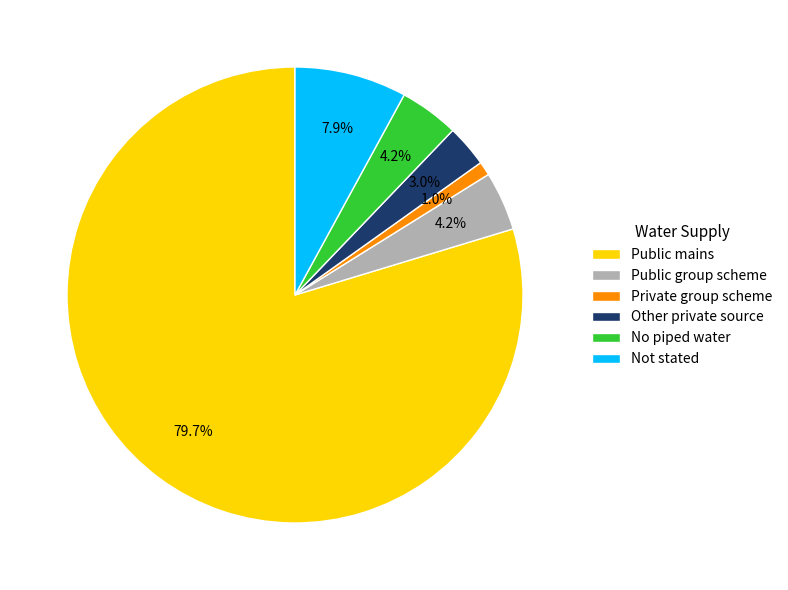

Is it true that Not stated is 8% of the pie?

True